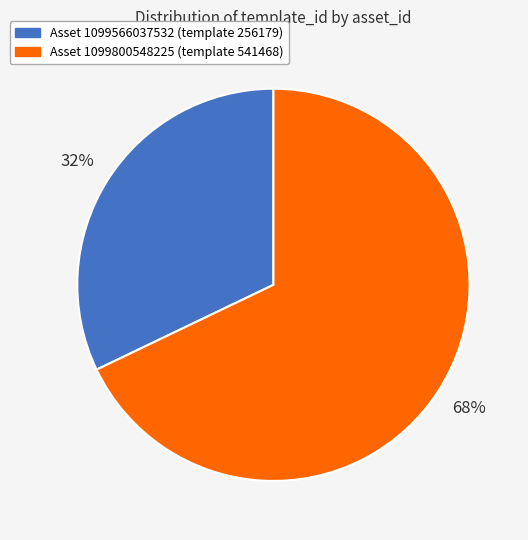

To the nearest percent, what percentage of the pie is Asset 1099566037532 (template 256179)?

32%